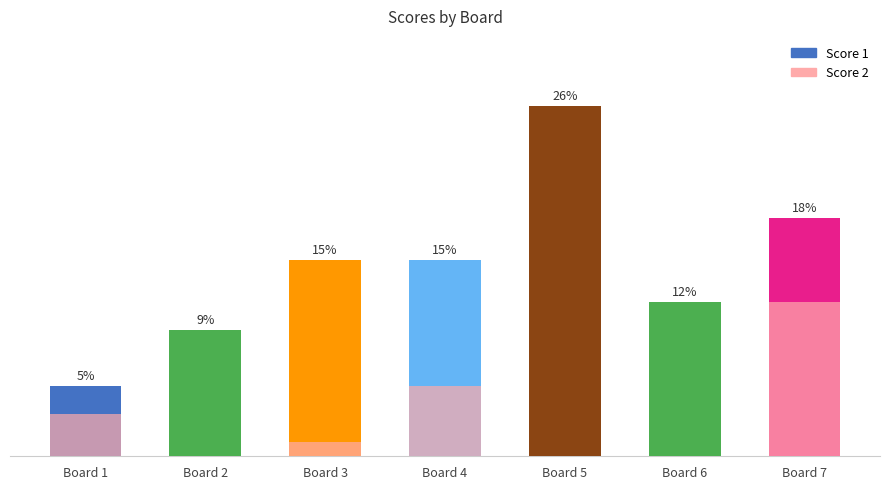

How many data points does each series have?

7